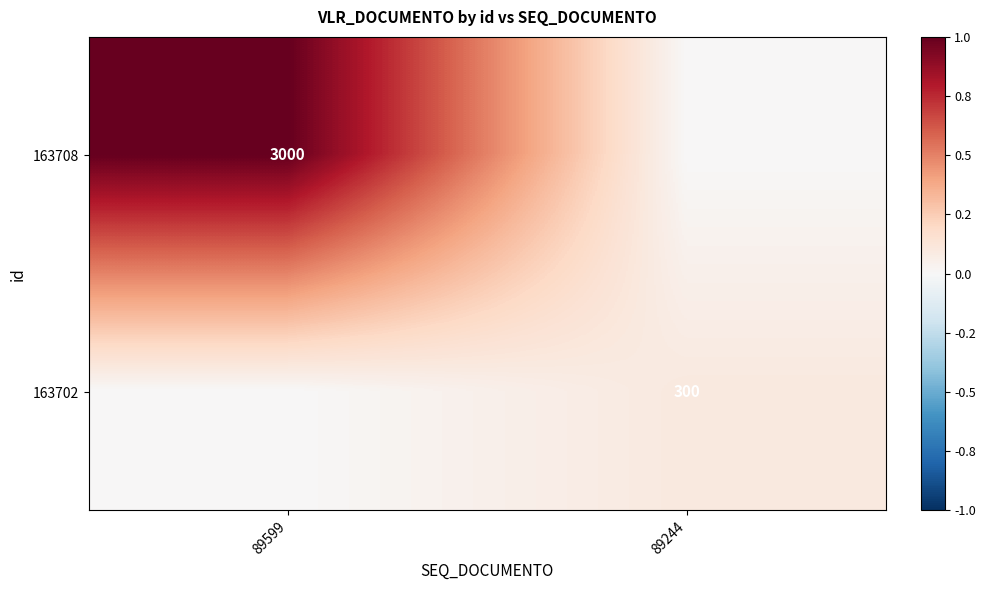

The 163702 series shows 300 at 89244. True or false?

True